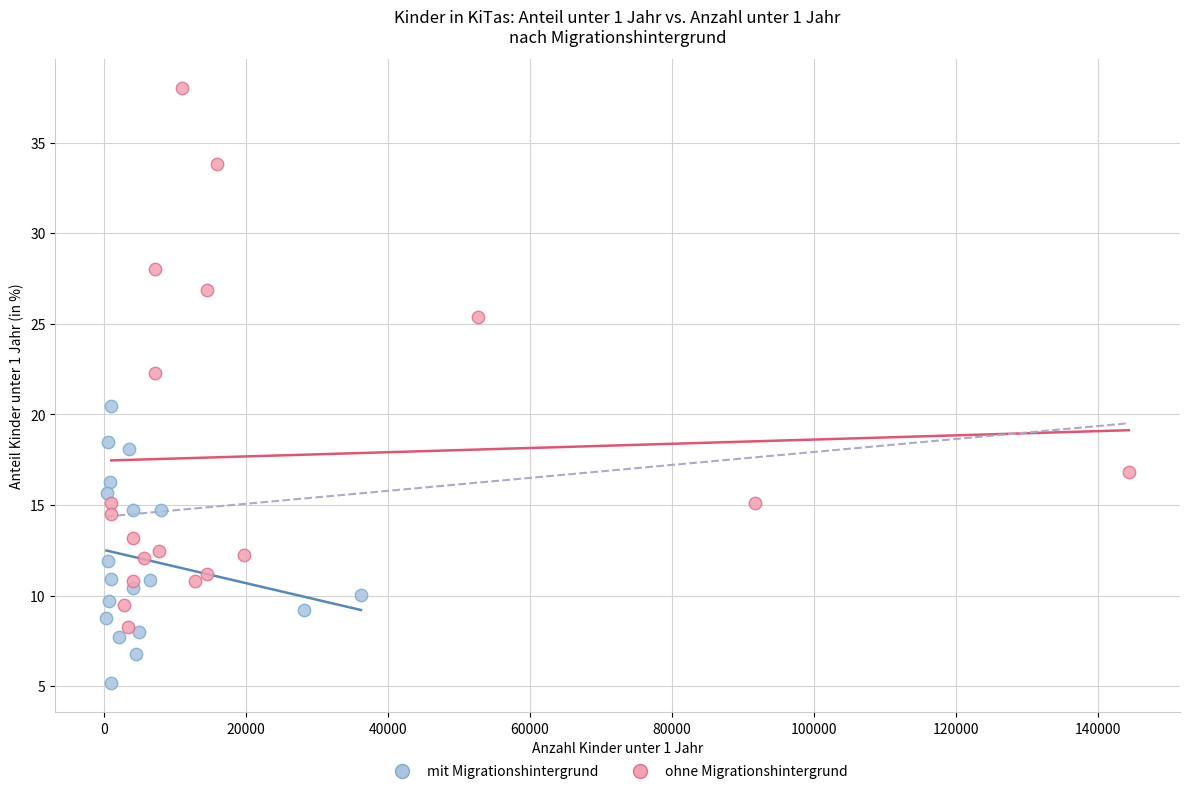

Which series reaches the minimum Y coordinate?

mit Migrationshintergrund